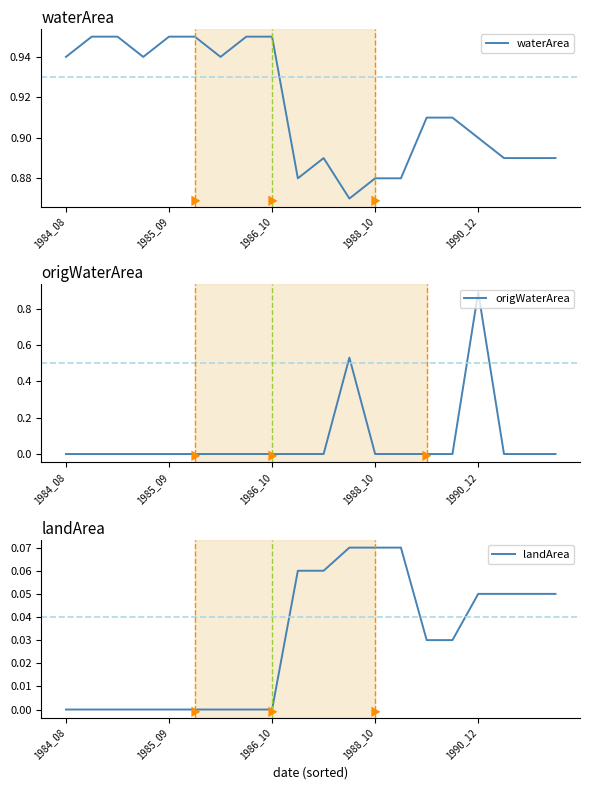

The waterArea series shows 0.4 at 17. True or false?

False